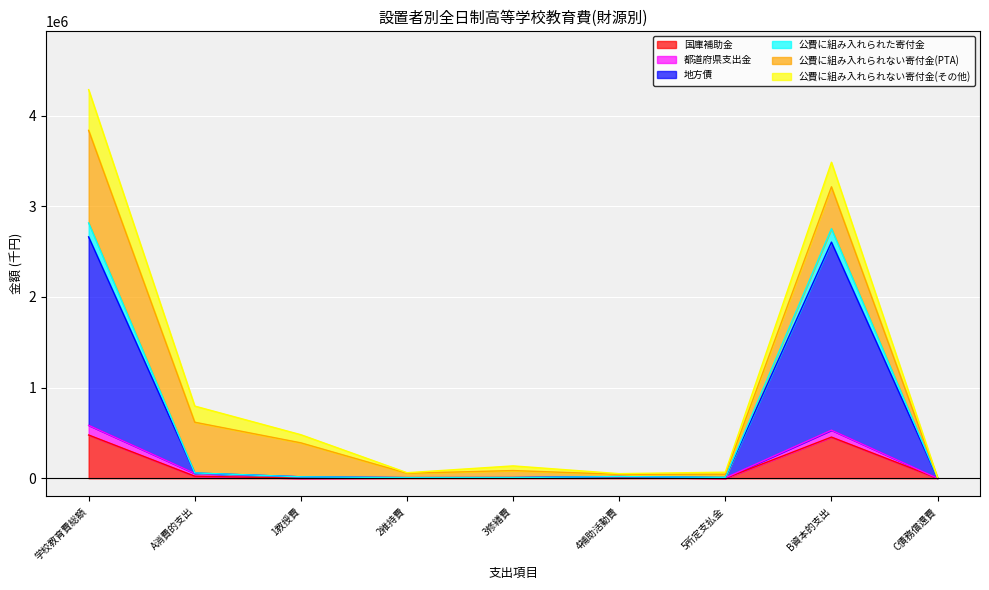

The value of 国庫補助金 at B資本的支出 is 453989. True or false?

True